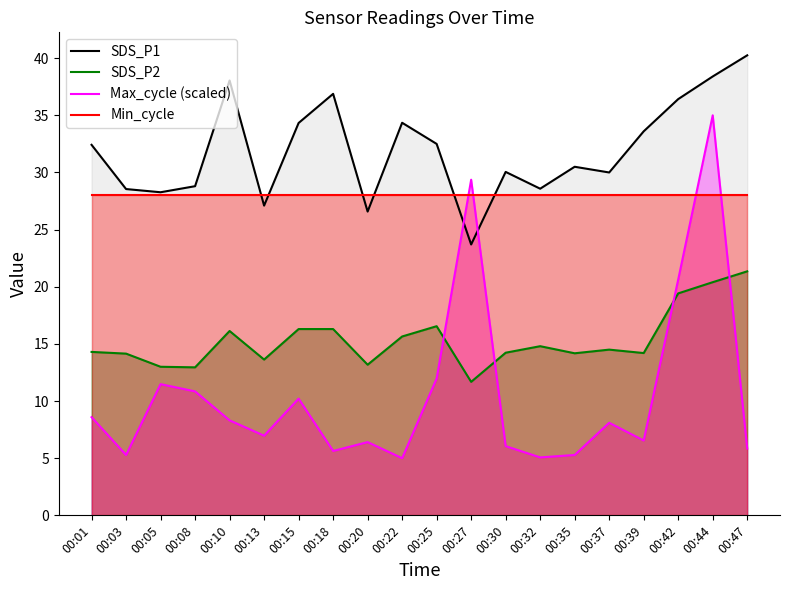

Where does the SDS_P1 series first go above 32?

00:01